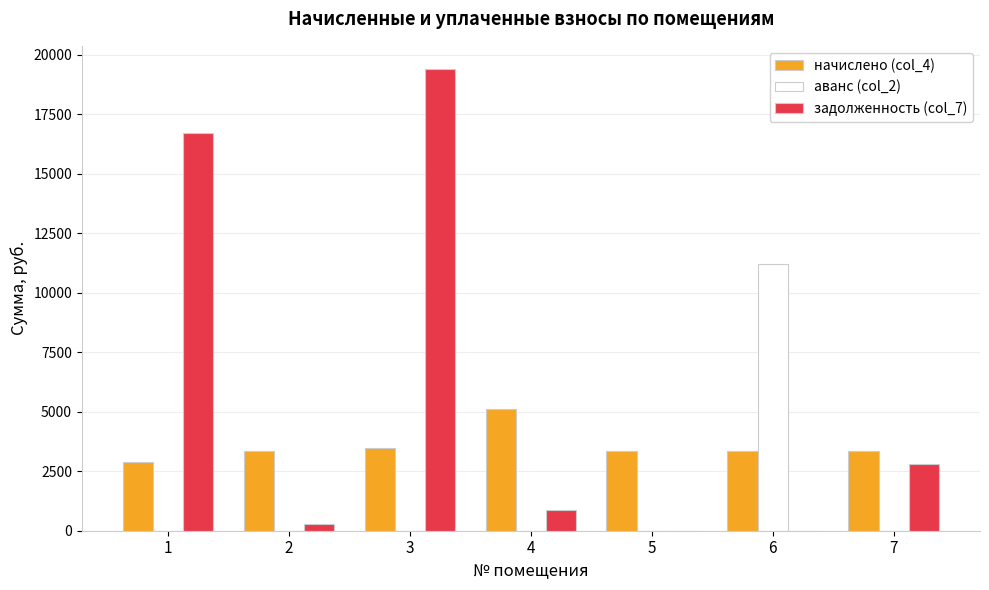

What is the greatest value displayed?

19408.3